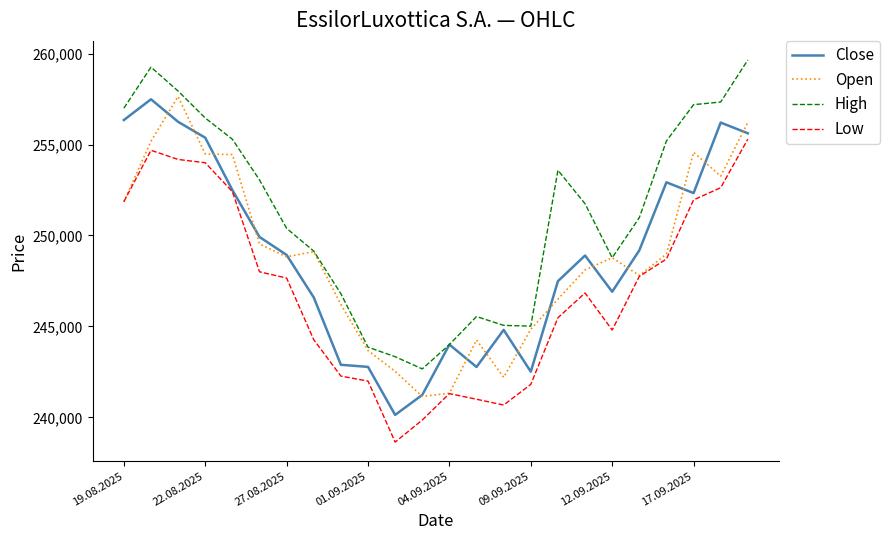

Which series has the largest range (max minus min)?

Close